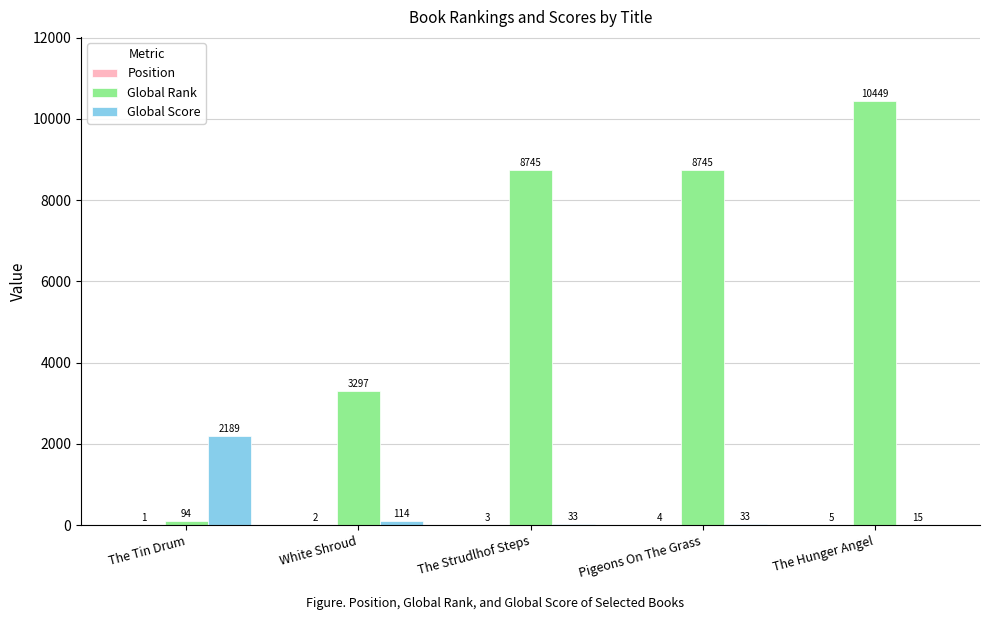

What is the sum of all Global Score values?

2384